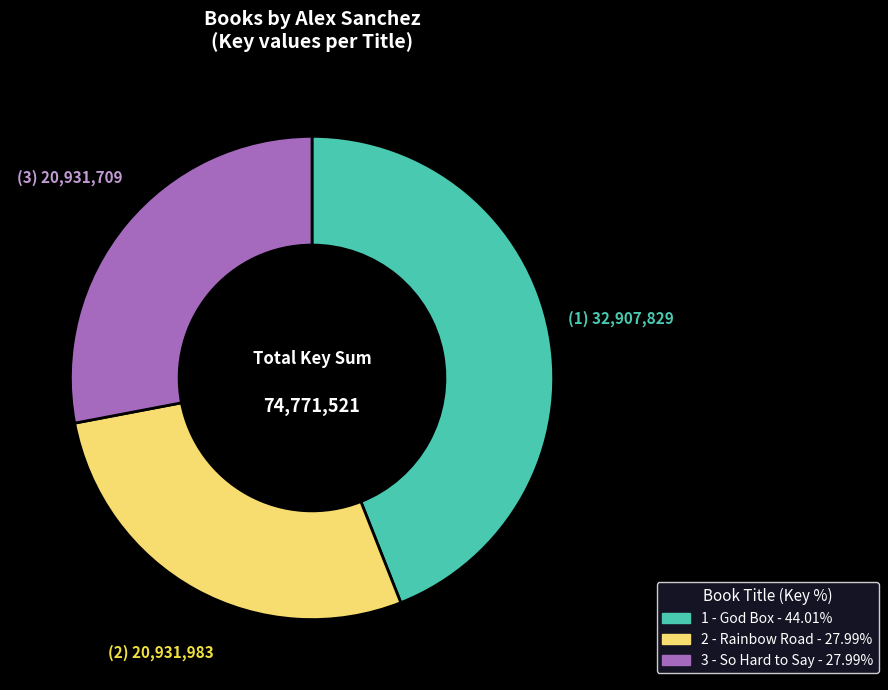

The 2 - Rainbow Road slice represents 28% of the pie. True or false?

True